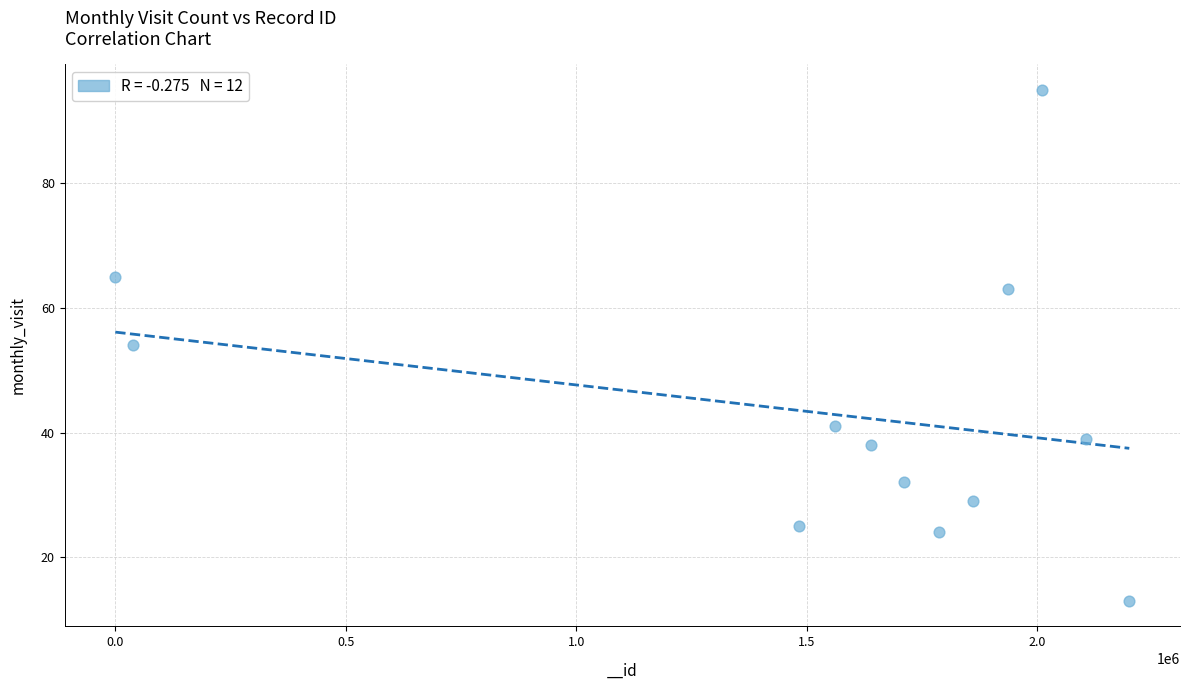

What is the range of Y values (max minus min)?

82